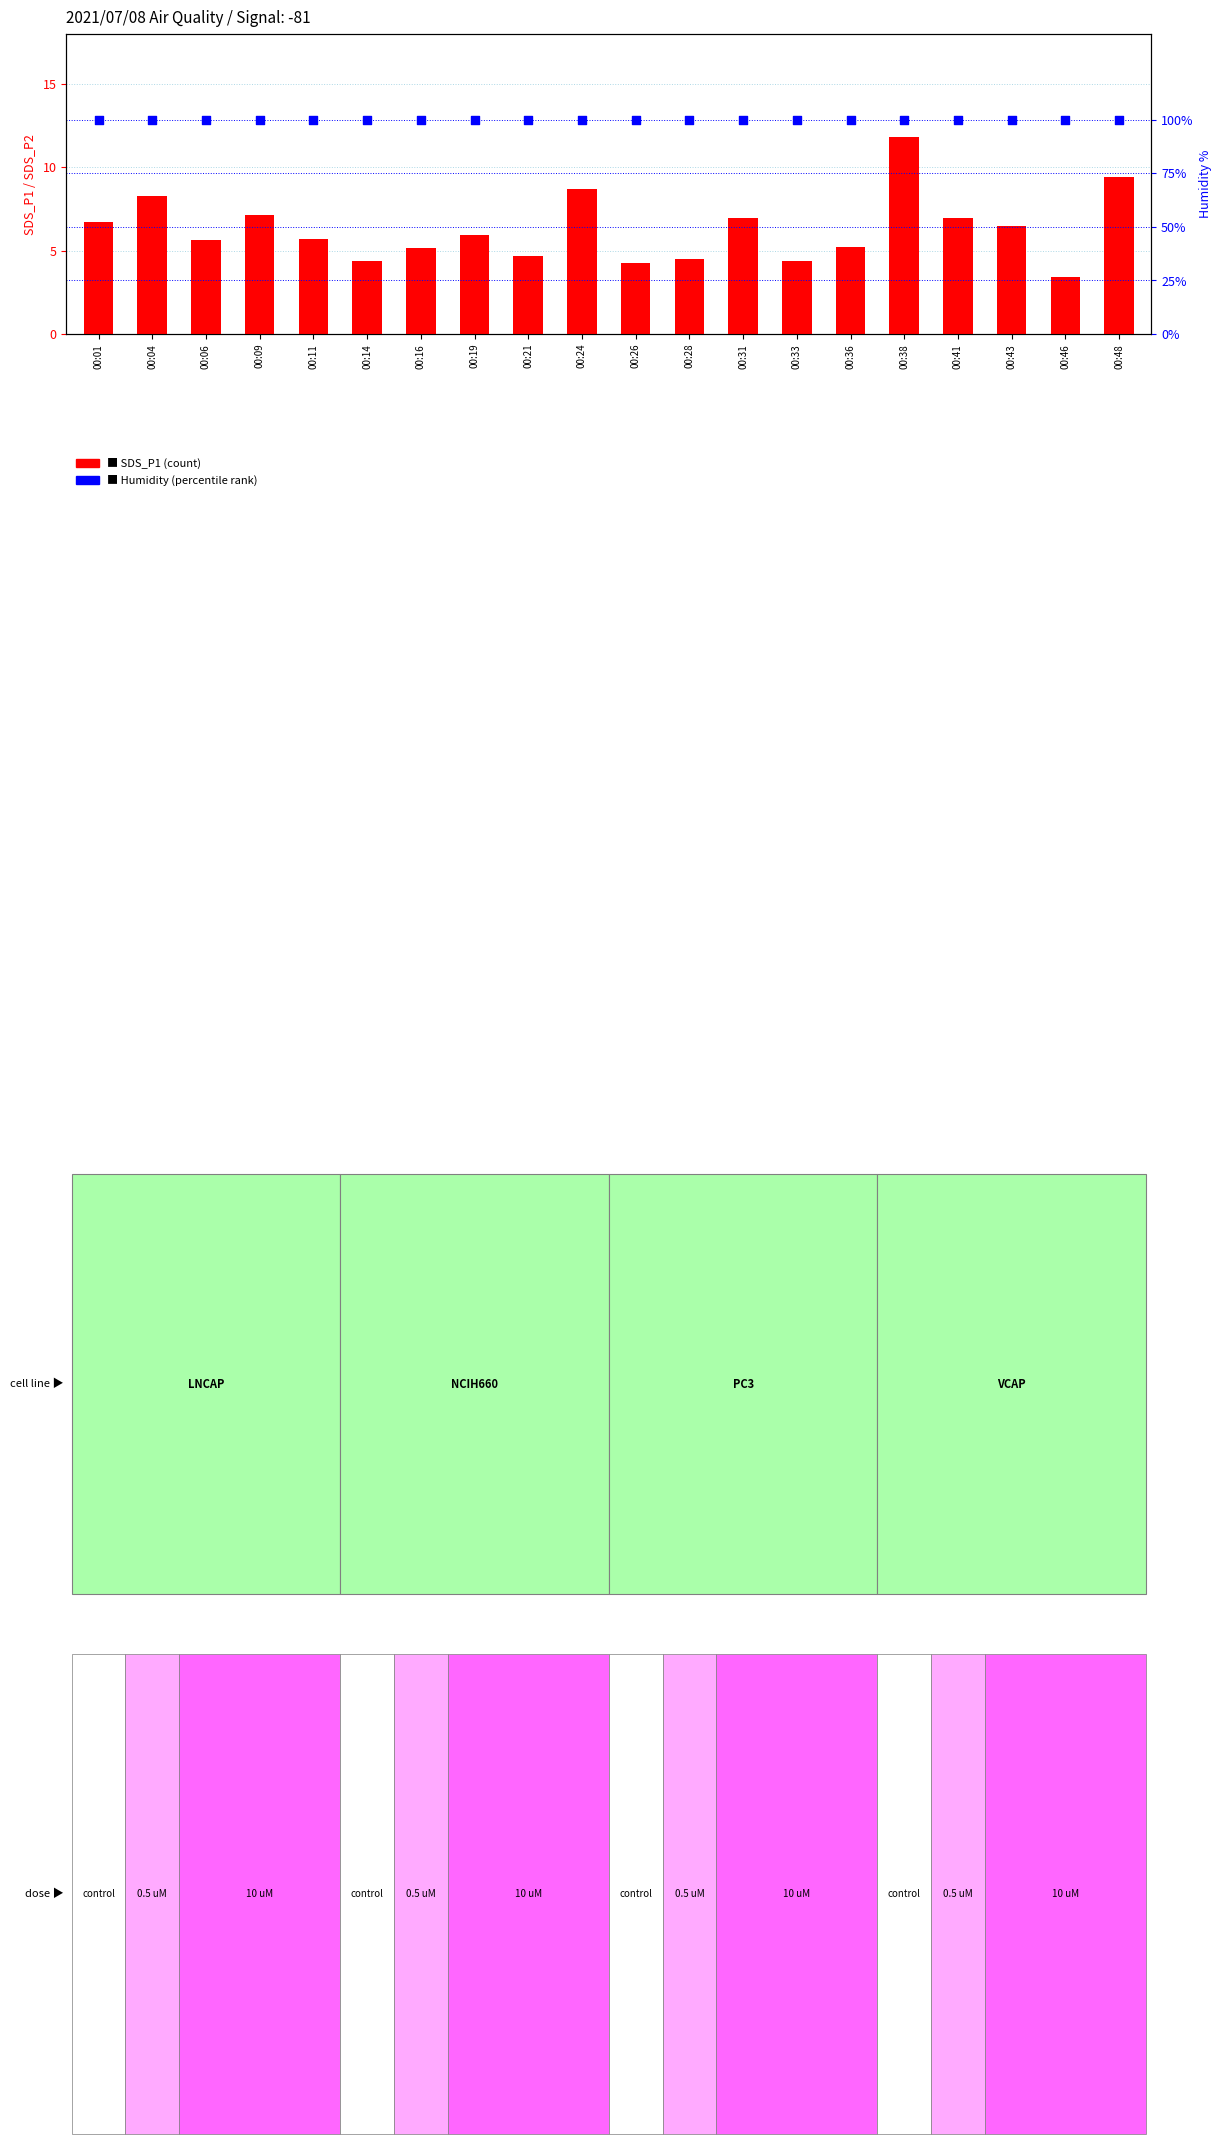

What is the total value across all series at 00:09?

107.0